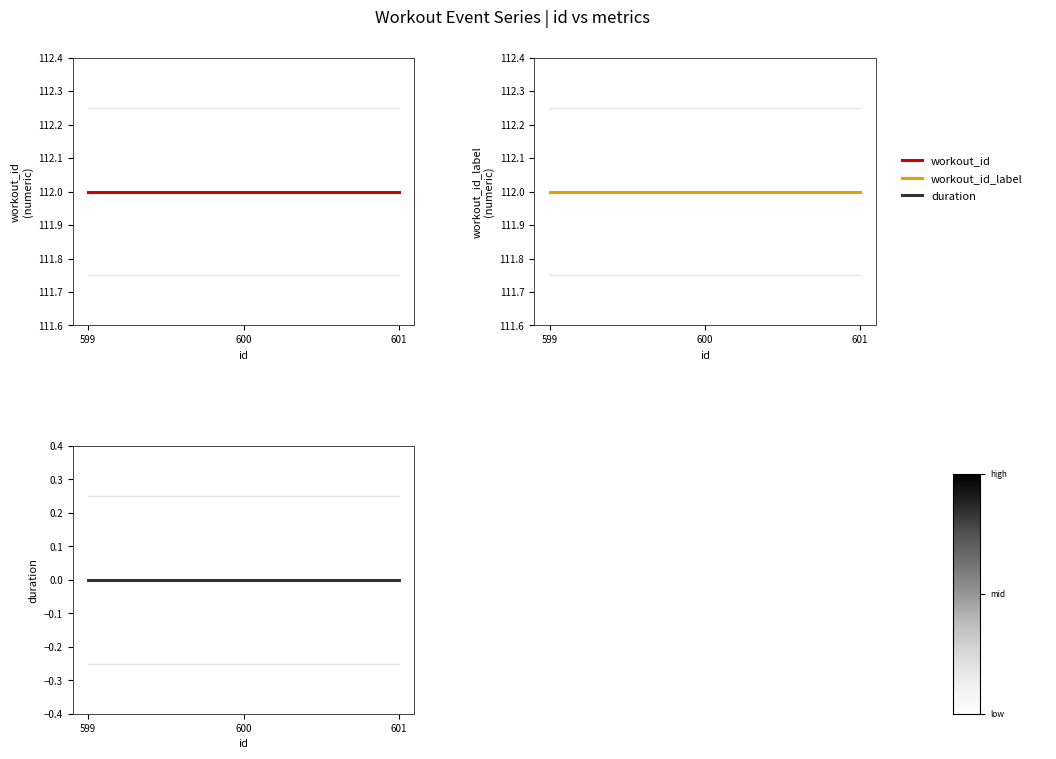

Rank the categories by duration value from highest to lowest.

599, 600, 601